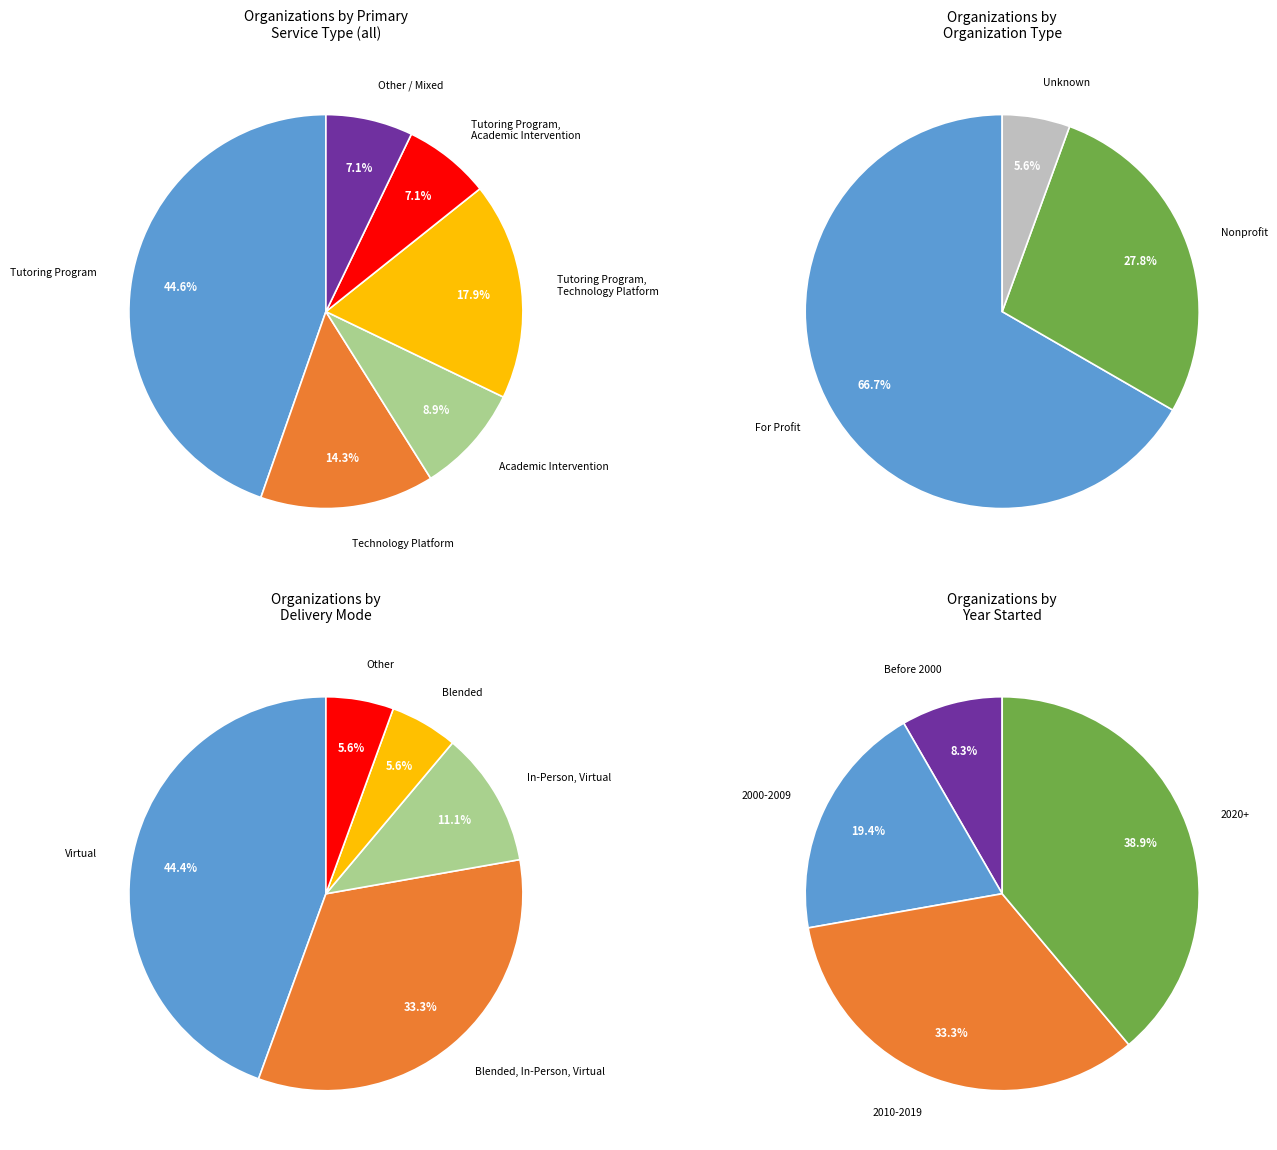

To the nearest percent, what is the combined percentage of Other and Academic Intervention?

16%